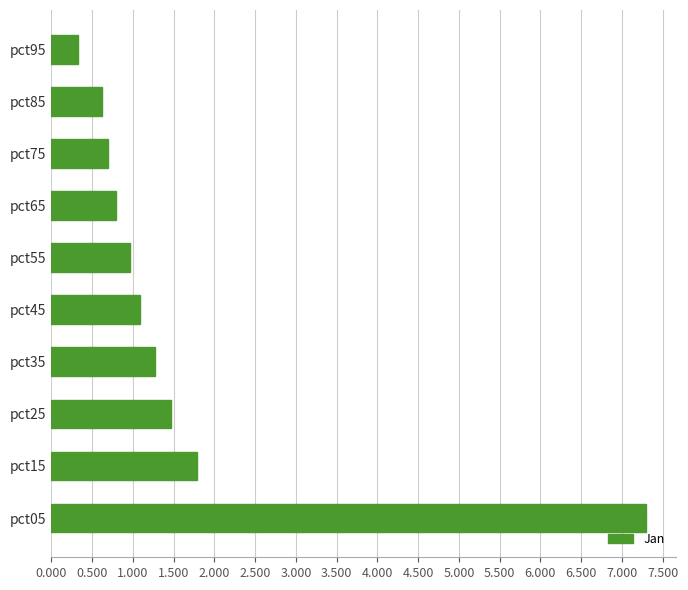

Rank the categories by value from highest to lowest.

pct05, pct15, pct25, pct35, pct45, pct55, pct65, pct75, pct85, pct95